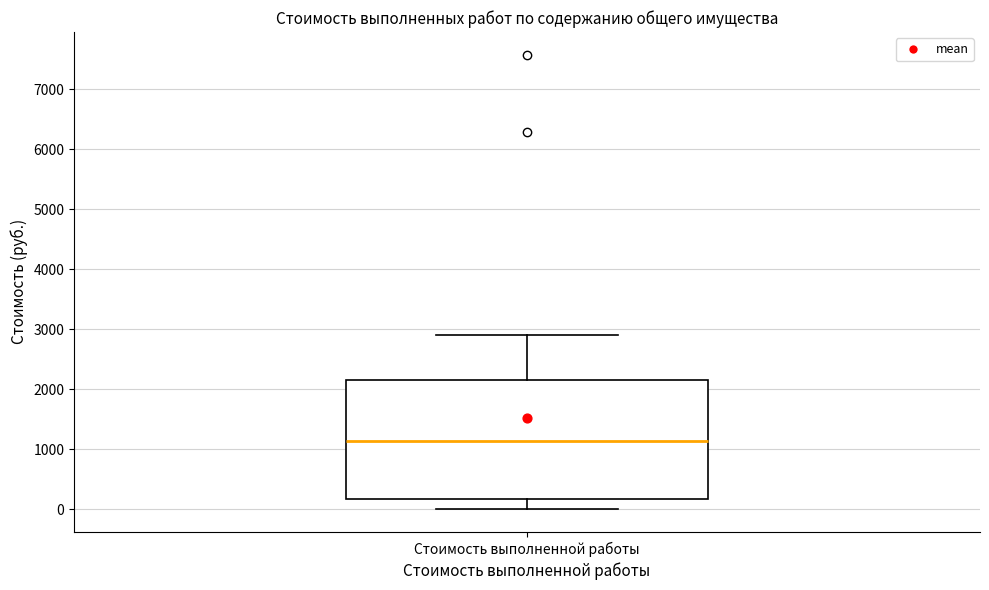

Where is the upper edge of the box for Стоимость выполненной работы on the y-axis? The values are not printed on the chart, so give them approximately, as read against the axis.

2200